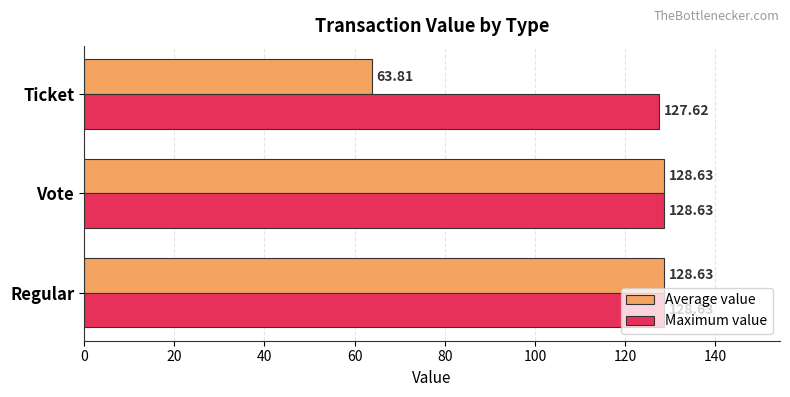

How many data points in Maximum value are above 128?

2